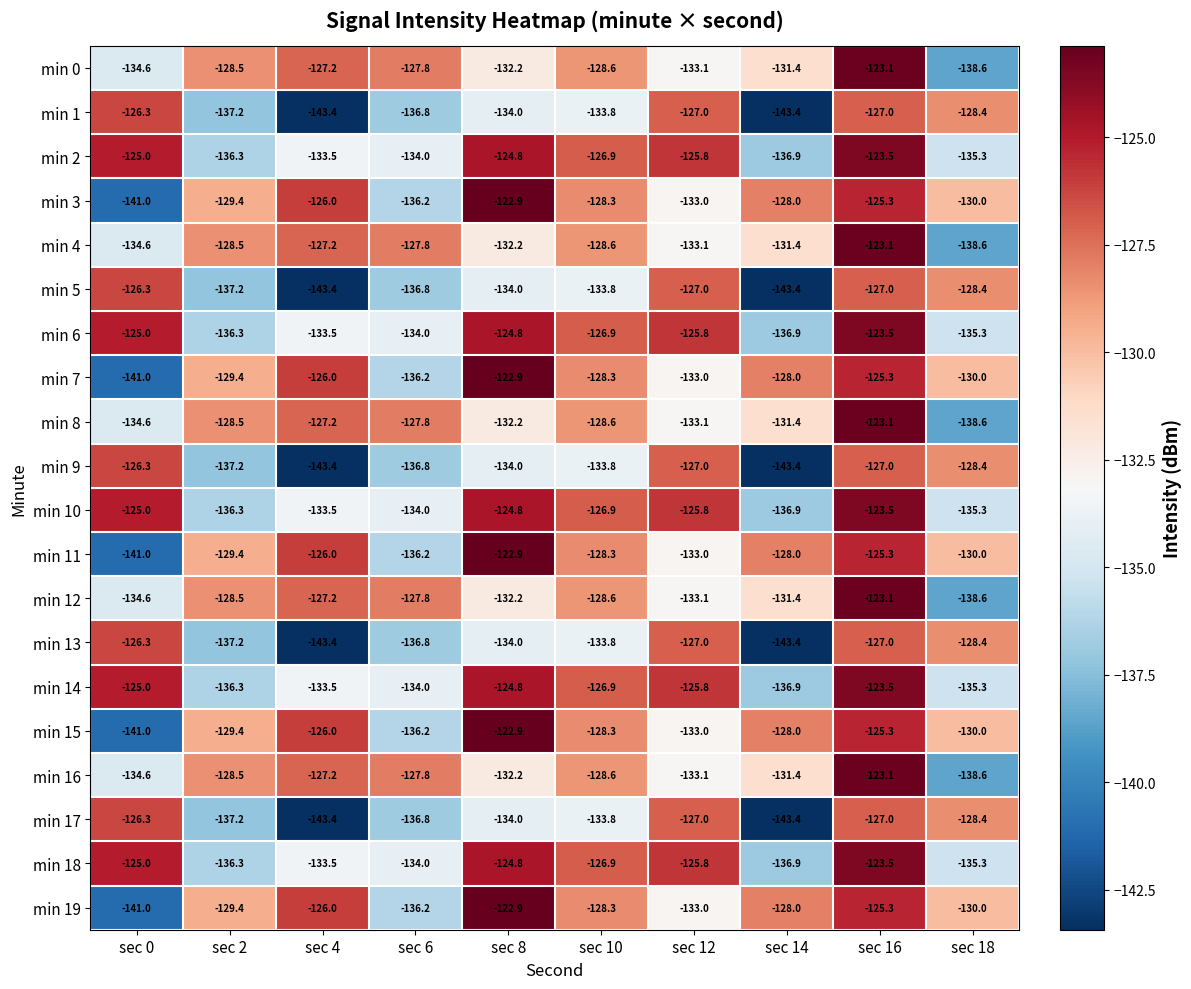

Rank the categories by min 8 value from highest to lowest.

sec 16, sec 4, sec 6, sec 2, sec 10, sec 14, sec 8, sec 12, sec 0, sec 18